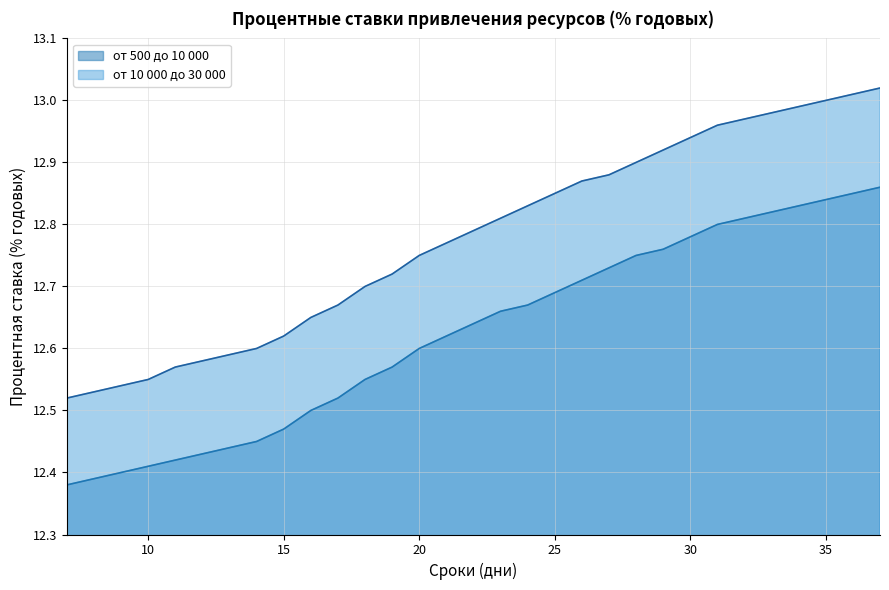

True or false: от 10 000 до 30 000 has more than 2 interior local peaks.

False